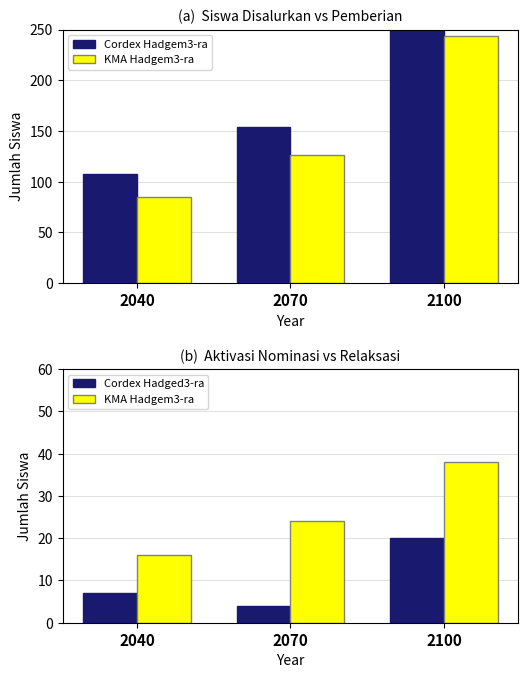

How many categories are shown in the chart?

3